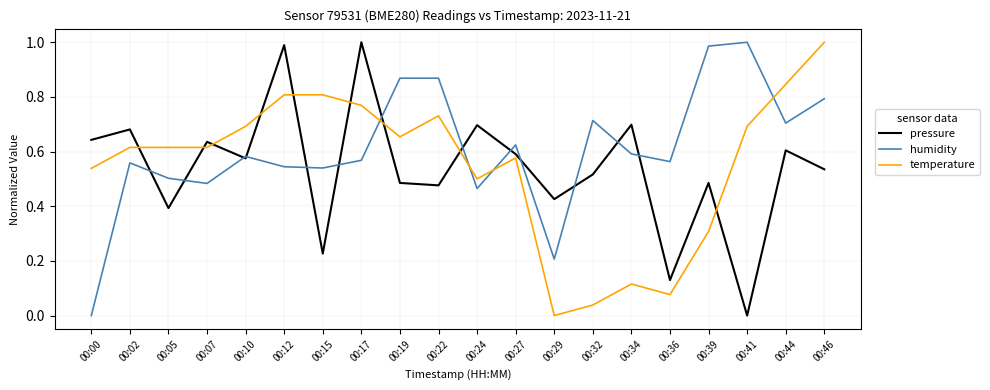

True or false: pressure and temperature cross at least once.

True